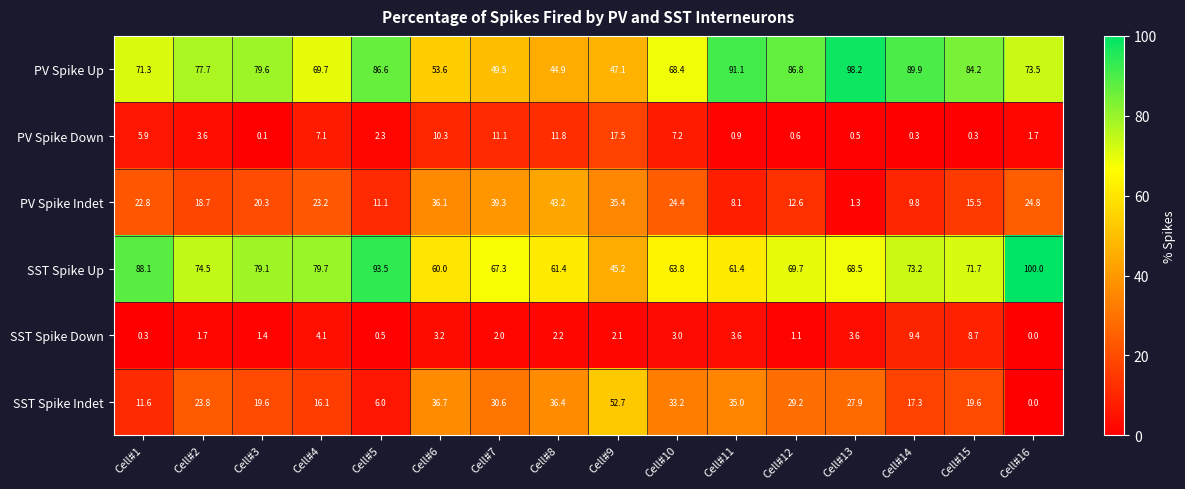

How many distinct data groups are displayed?

6